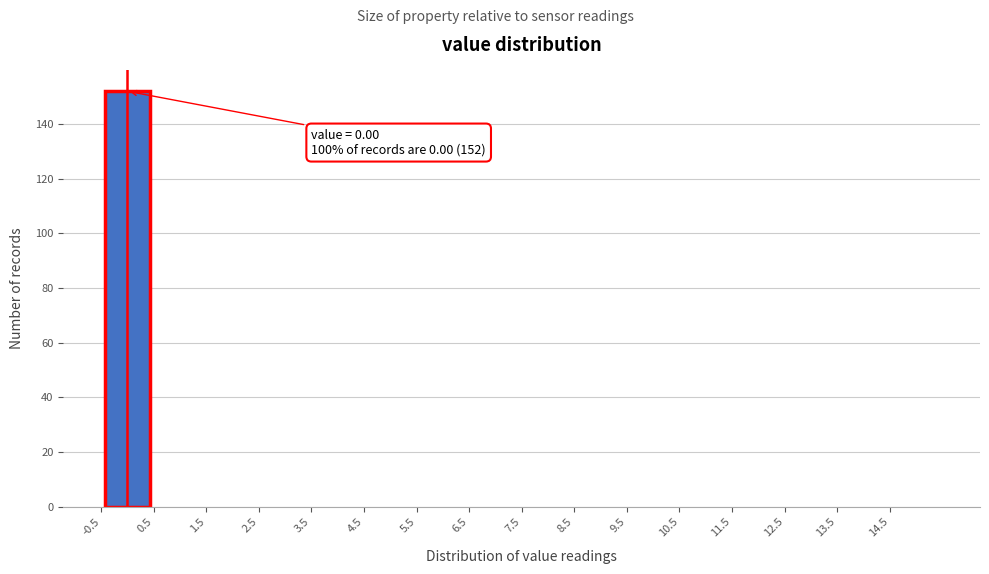

Which range on the x-axis has the tallest bar?

-0.5 to 0.5